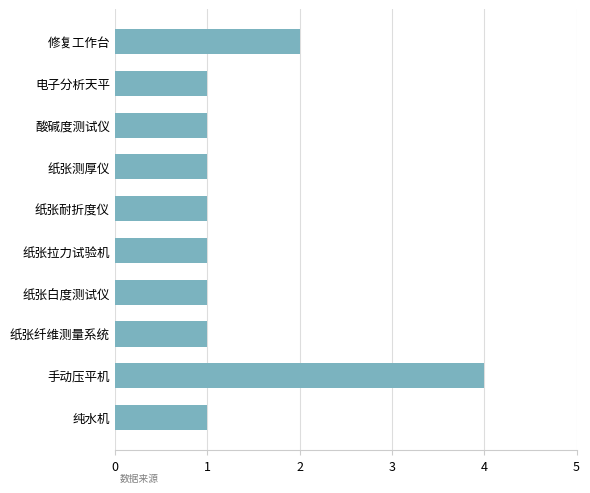

Does the chart contain stacked bars?

No